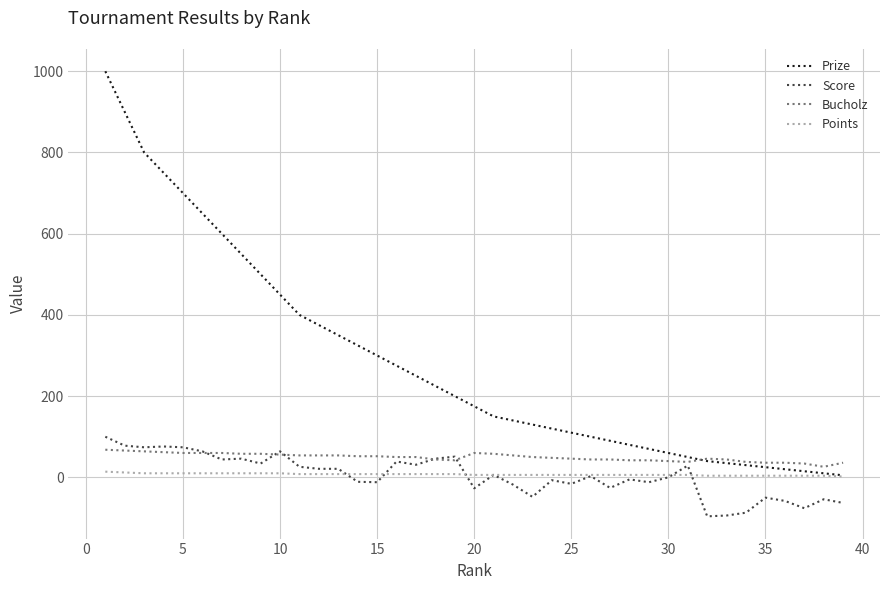

Which series has the widest spread of values?

Prize